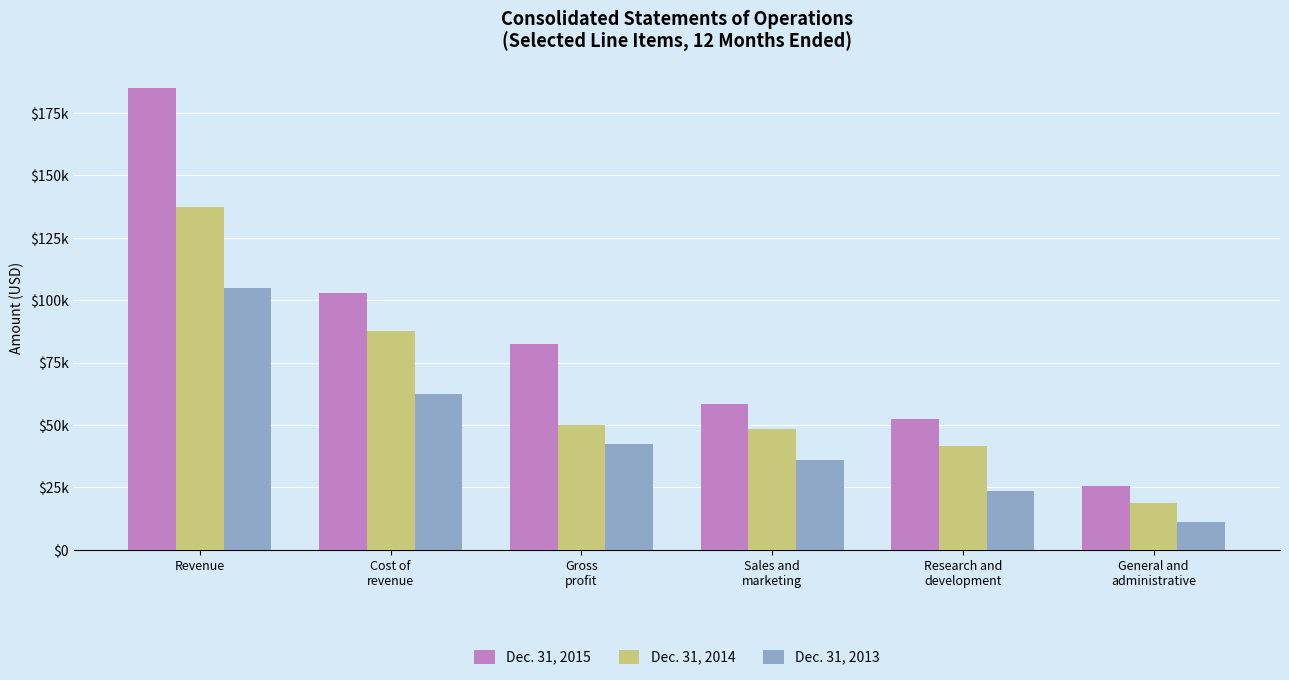

At Research and
development, list the series in order from smallest to largest.

Dec. 31, 2013, Dec. 31, 2014, Dec. 31, 2015